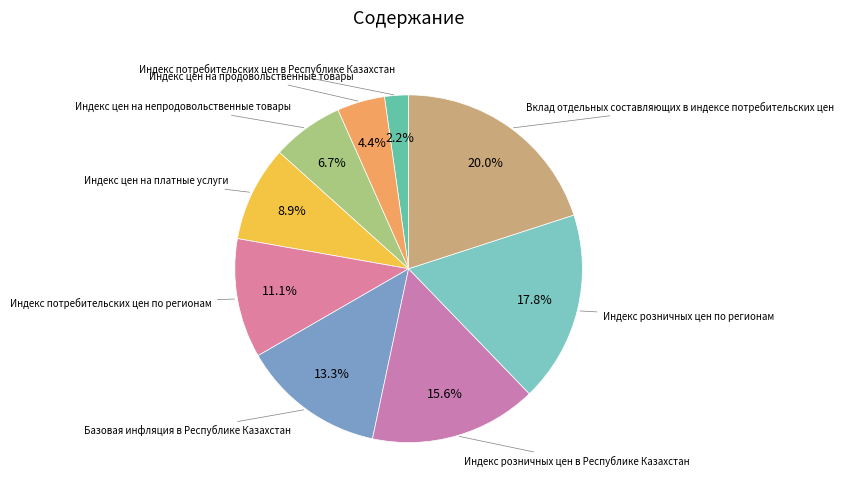

Rank the categories by value from highest to lowest.

Вклад отдельных составляющих в индексе потребительских цен, Индекс розничных цен по регионам, Индекс розничных цен в Республике Казахстан, Базовая инфляция в Республике Казахстан, Индекс потребительских цен по регионам, Индекс цен на платные услуги, Индекс цен на непродовольственные товары, Индекс цен на продовольственные товары, Индекс потребительских цен в Республике Казахстан